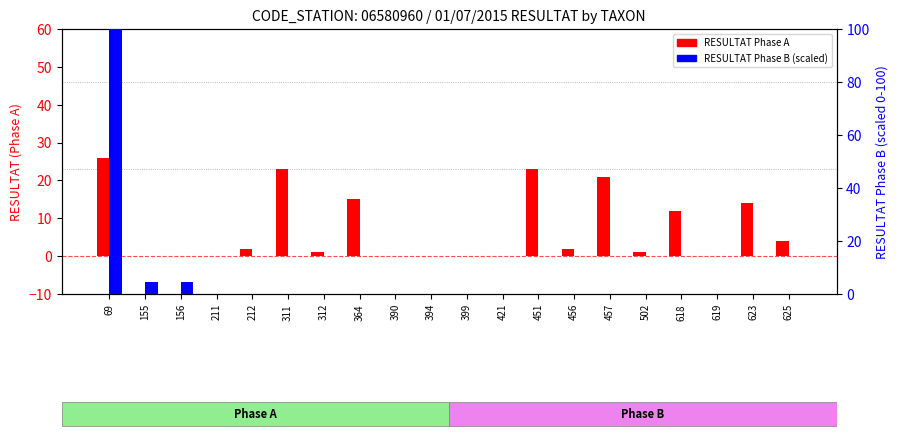

What is the maximum value for RESULTAT Phase A?

26.0